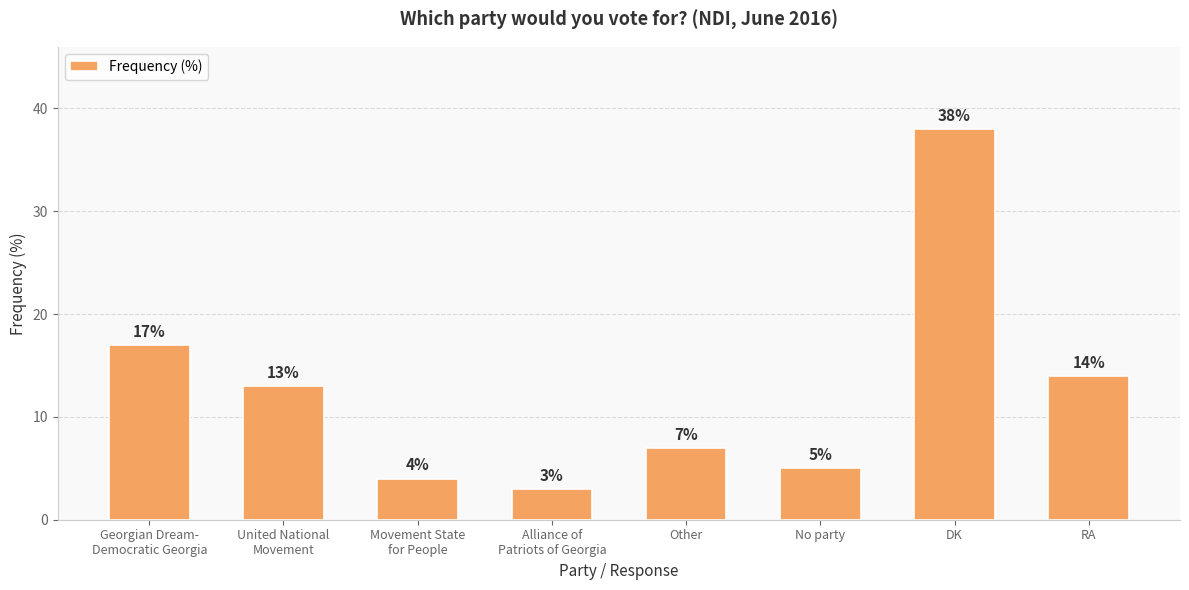

What is the minimum value shown in the chart?

3